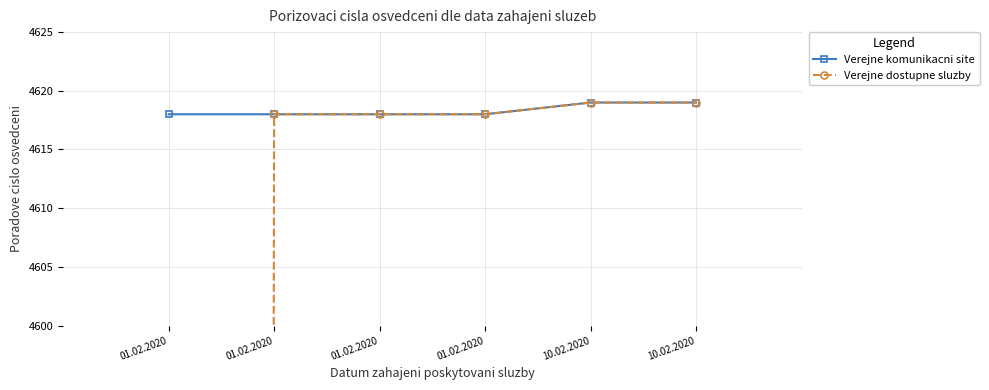

Which series has the largest total across all categories?

Verejne komunikacni site